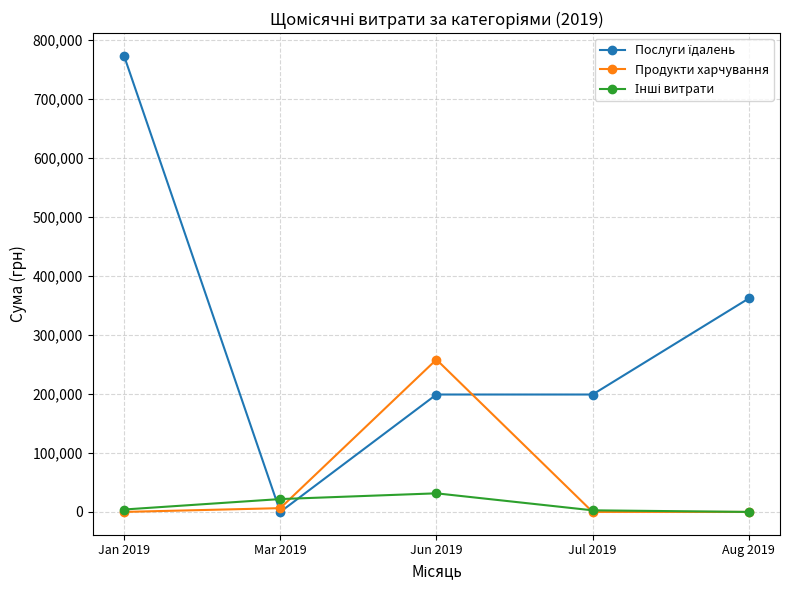

What is the label of the 5th point from the left?

Aug 2019